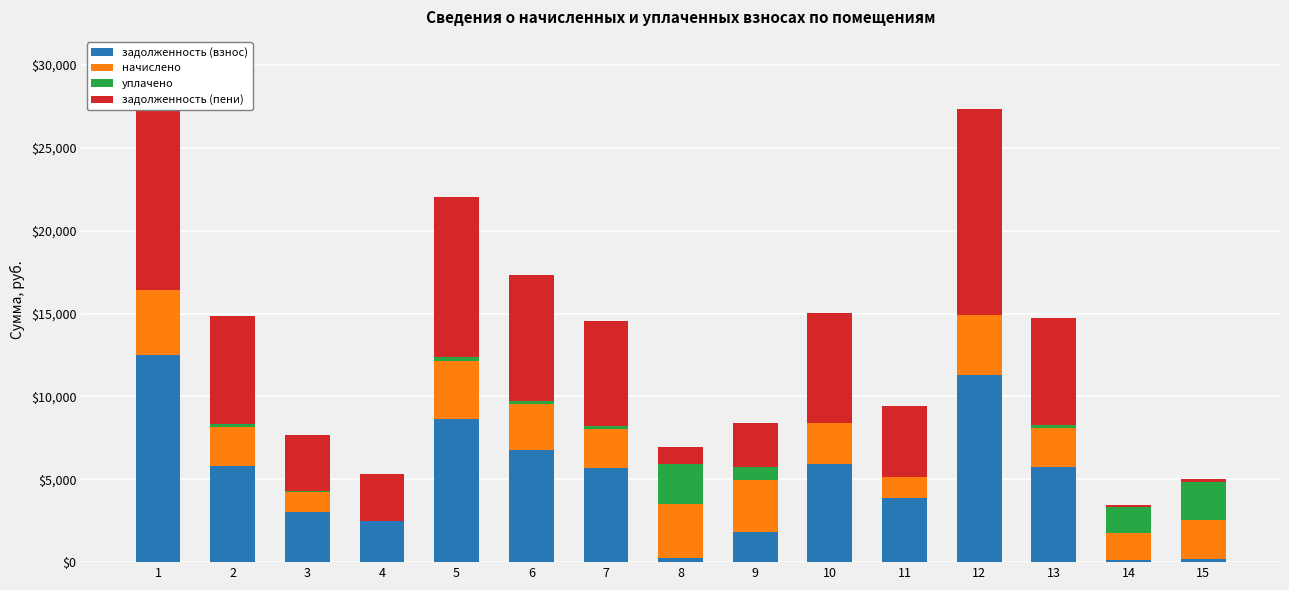

Is the value of задолженность (пени) at 13 greater than the value of задолженность (взнос) at 5?

No